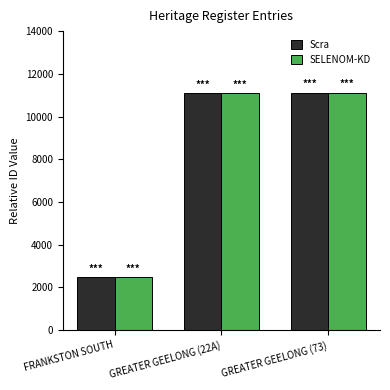

Read the Scra value at FRANKSTON SOUTH, to the nearest 50.

2500